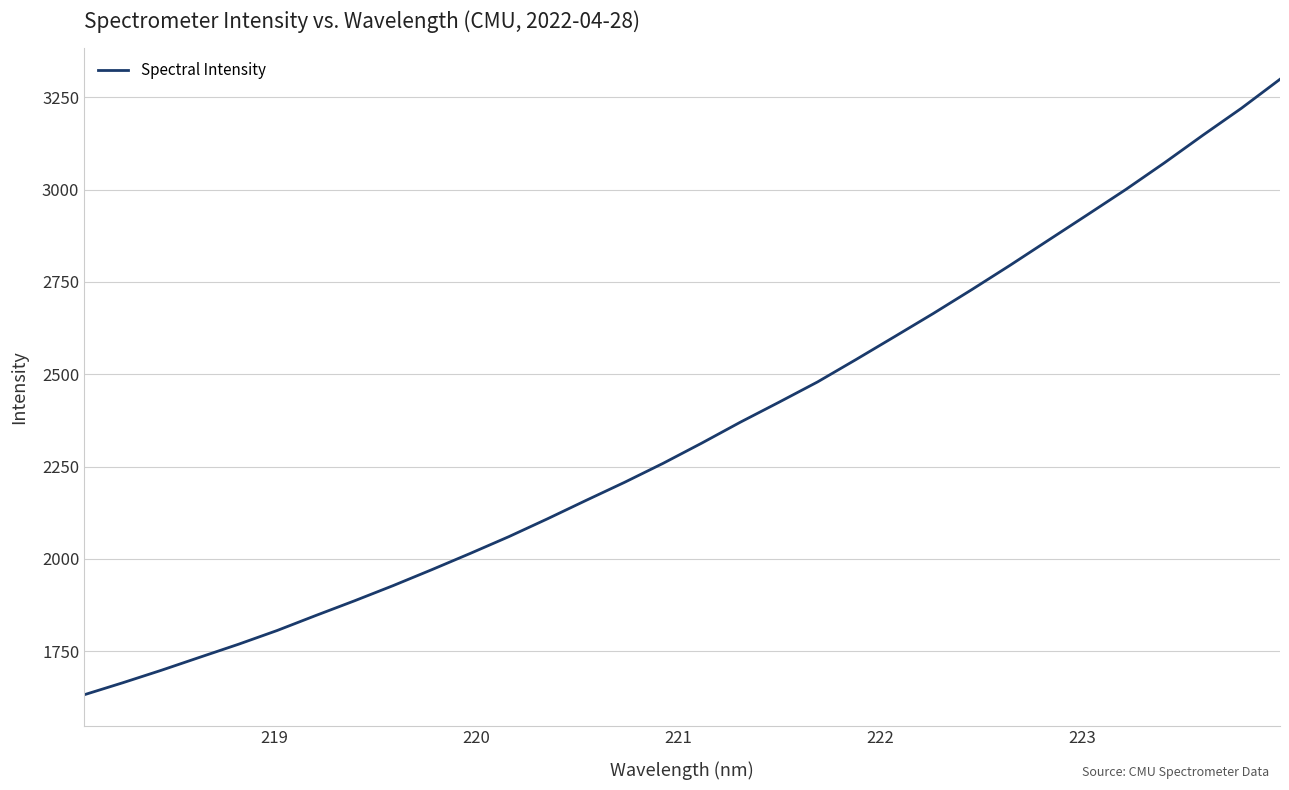

What is the maximum value shown in the chart?

3299.2